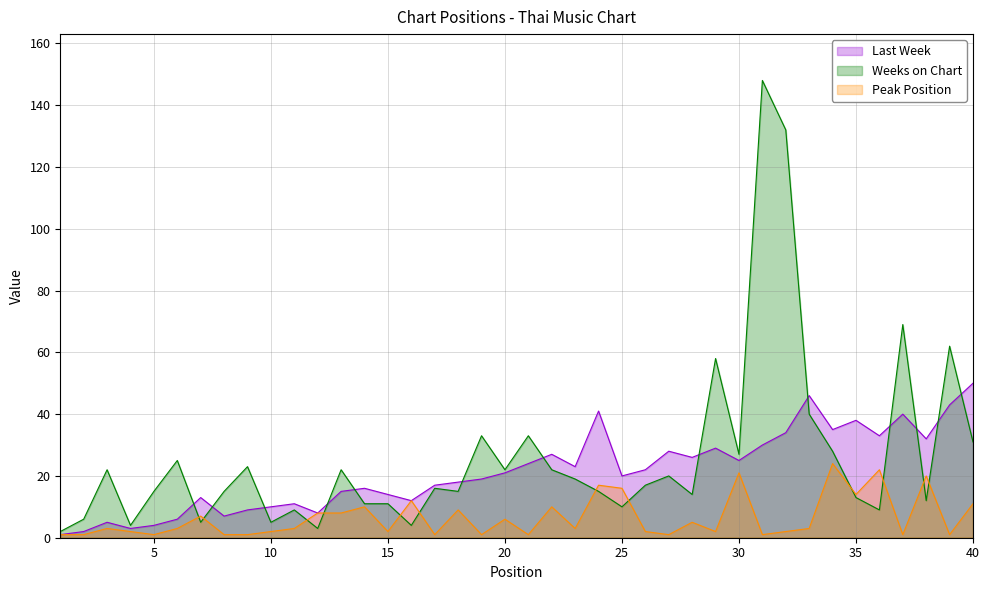

Reading left to right, what are all the values shown in this chart?

Last Week: 1=1	2=2	3=5	4=3	5=4	6=6	7=13	8=7	9=9	10=10	11=11	12=8	13=15	14=16	15=14	16=12	17=17	18=18	19=19	20=21	21=24	22=27	23=23	24=41	25=20	26=22	27=28	28=26	29=29	30=25	31=30	32=34	33=46	34=35	35=38	36=33	37=40	38=32	39=43	40=50
Weeks on Chart: 1=2	2=6	3=22	4=4	5=15	6=25	7=5	8=15	9=23	10=5	11=9	12=3	13=22	14=11	15=11	16=4	17=16	18=15	19=33	20=22	21=33	22=22	23=19	24=15	25=10	26=17	27=20	28=14	29=58	30=27	31=148	32=132	33=40	34=28	35=13	36=9	37=69	38=12	39=62	40=31
Peak Position: 1=1	2=1	3=3	4=2	5=1	6=3	7=7	8=1	9=1	10=2	11=3	12=8	13=8	14=10	15=2	16=12	17=1	18=9	19=1	20=6	21=1	22=10	23=3	24=17	25=16	26=2	27=1	28=5	29=2	30=21	31=1	32=2	33=3	34=24	35=14	36=22	37=1	38=20	39=1	40=11